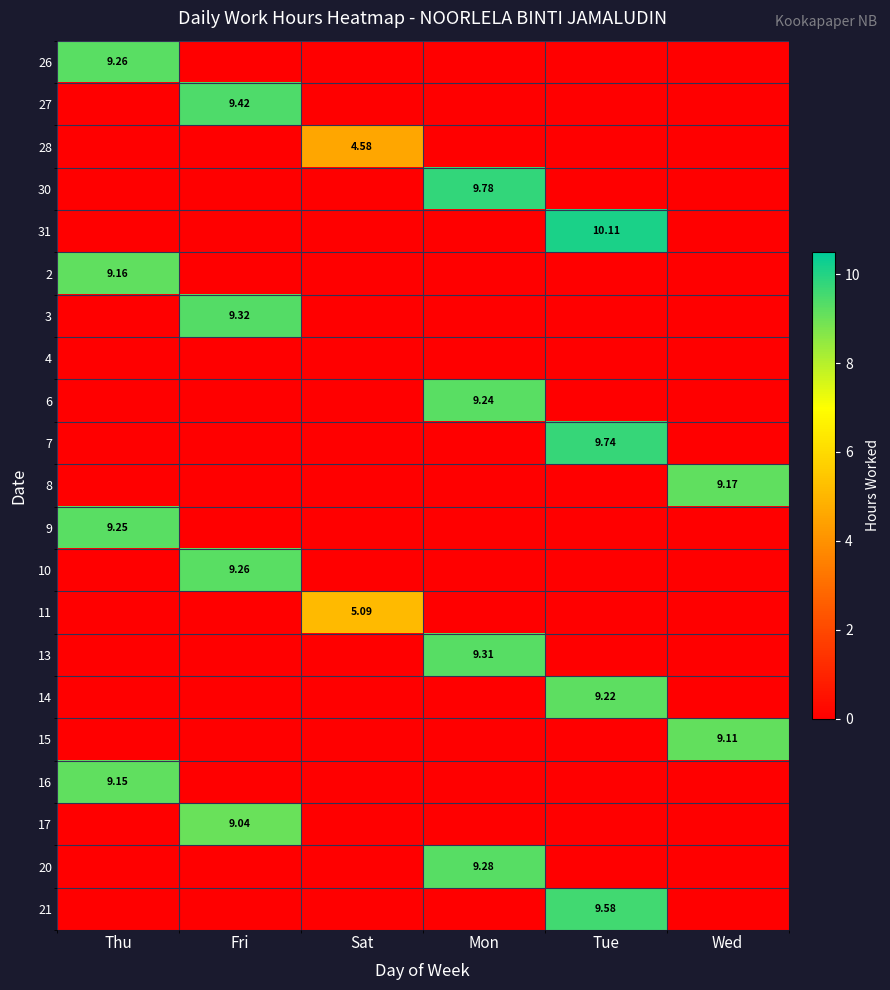

Is it true that 14 equals 0.0 at Wed?

True